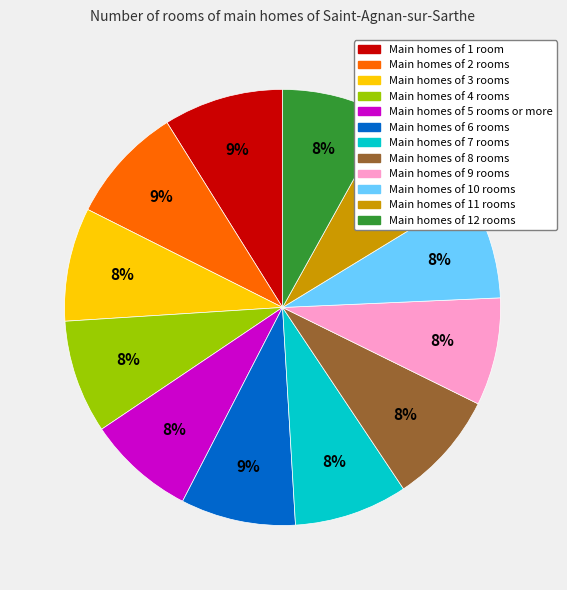

To the nearest percent, what is the average slice percentage?

8%